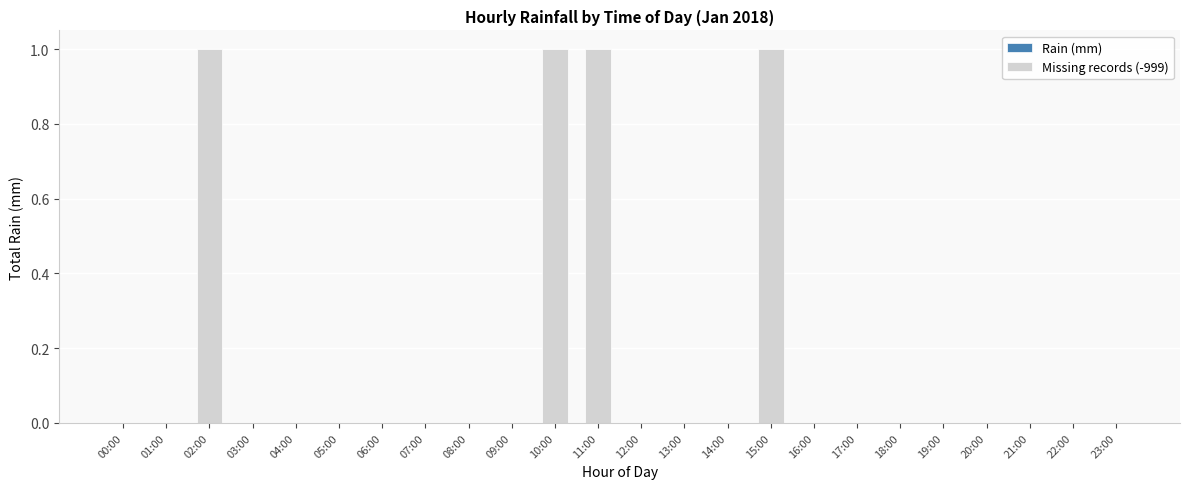

The value at 21:00 is 1. True or false?

False